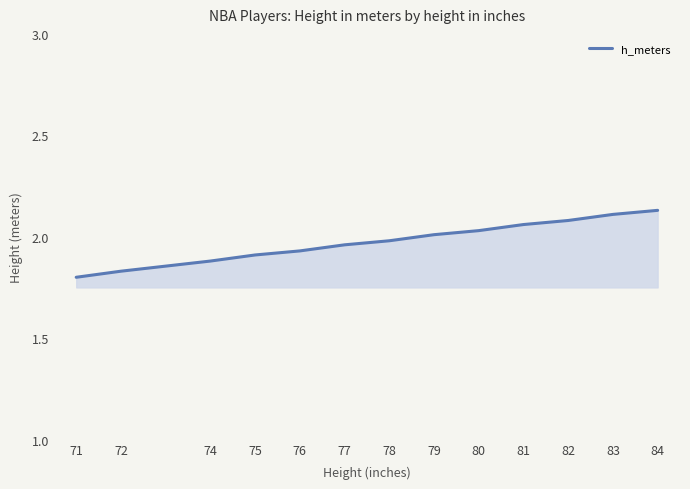

Which has a higher value, 74 or 71?

74